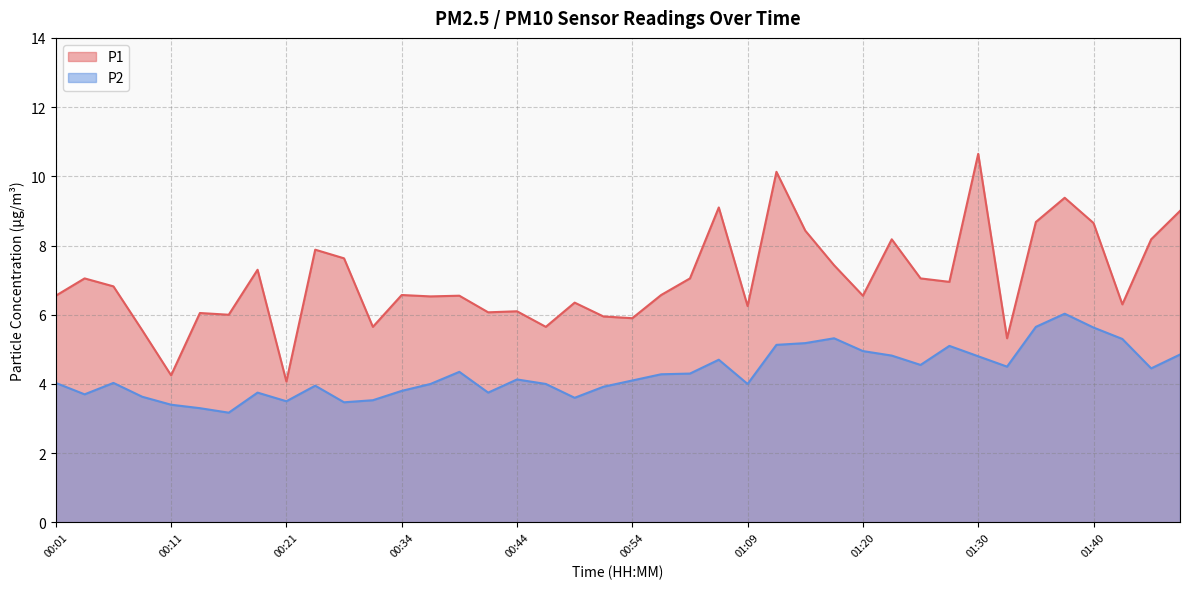

Which category has the lowest value across all series?

00:16